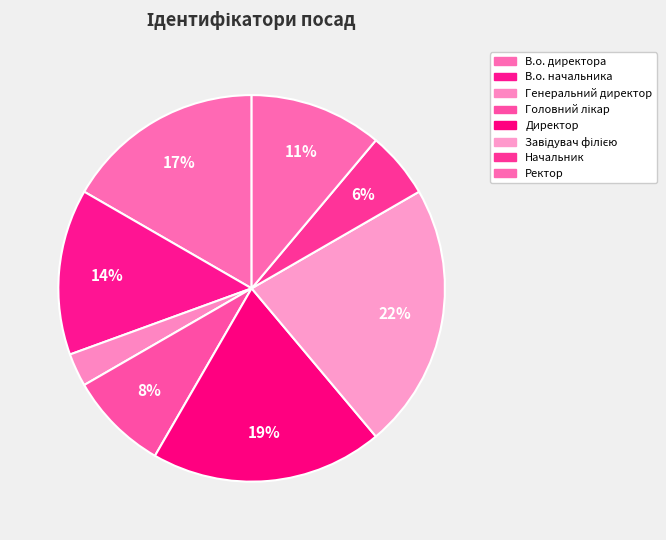

Which slice is the smallest?

Генеральний директор